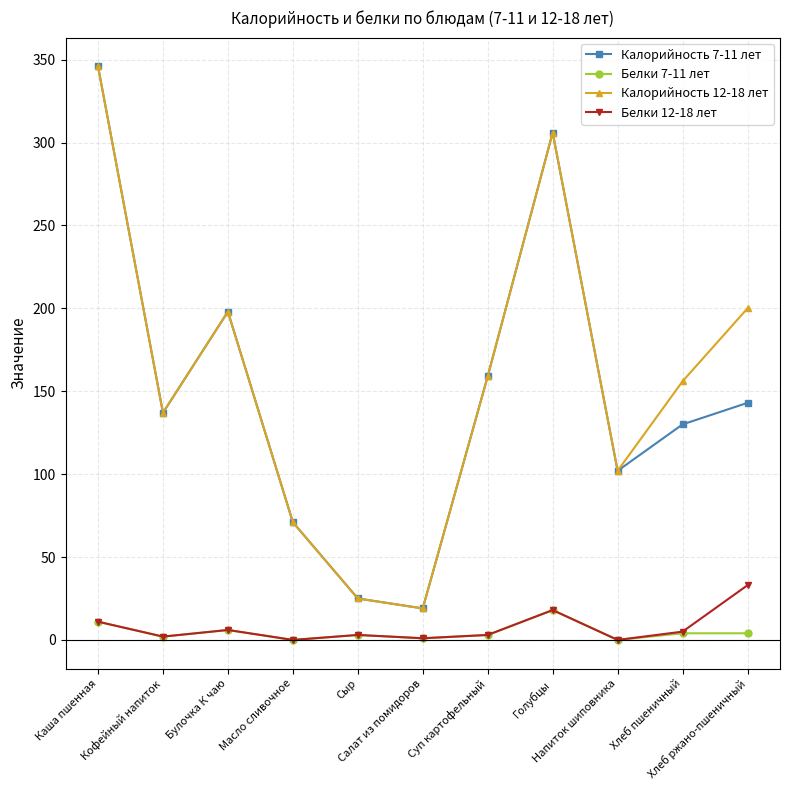

Is the value of Белки 7-11 лет at Напиток шиповника greater than the value of Белки 12-18 лет at Хлеб ржано-пшеничный?

No